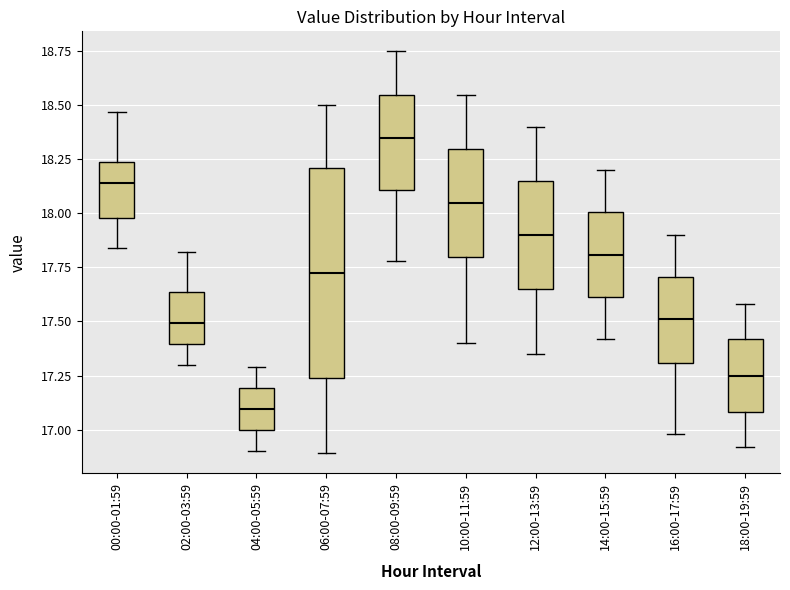

Reading left to right, transcribe this box plot: for each box, give where its median line is, the range the box spans, and where its two whiskers end, as read against the y-axis. The values are not printed on the chart, so give them approximately, as read against the axis.

00:00-01:59: median 18.15, box 18.00 to 18.25, whiskers 17.85 to 18.45
02:00-03:59: median 17.50, box 17.40 to 17.65, whiskers 17.30 to 17.80
04:00-05:59: median 17.10, box 17.00 to 17.20, whiskers 16.90 to 17.30
06:00-07:59: median 17.75, box 17.25 to 18.20, whiskers 16.90 to 18.50
08:00-09:59: median 18.35, box 18.10 to 18.55, whiskers 17.80 to 18.75
10:00-11:59: median 18.05, box 17.80 to 18.30, whiskers 17.40 to 18.55
12:00-13:59: median 17.90, box 17.65 to 18.15, whiskers 17.35 to 18.40
14:00-15:59: median 17.80, box 17.60 to 18.00, whiskers 17.40 to 18.20
16:00-17:59: median 17.50, box 17.30 to 17.70, whiskers 17.00 to 17.90
18:00-19:59: median 17.25, box 17.10 to 17.40, whiskers 16.90 to 17.60